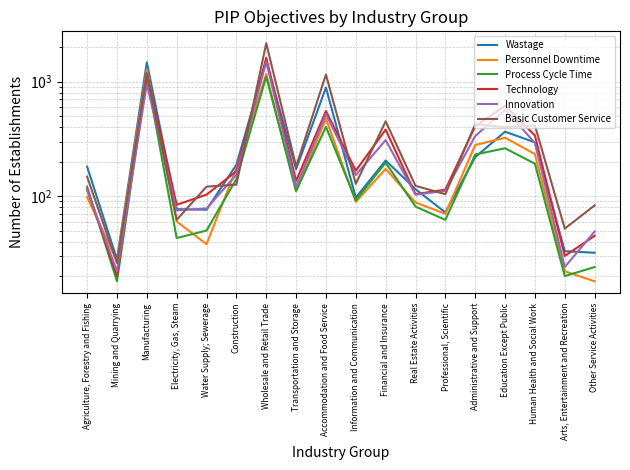

What is the sum of the Innovation values at Construction and Professional, Scientific?

265